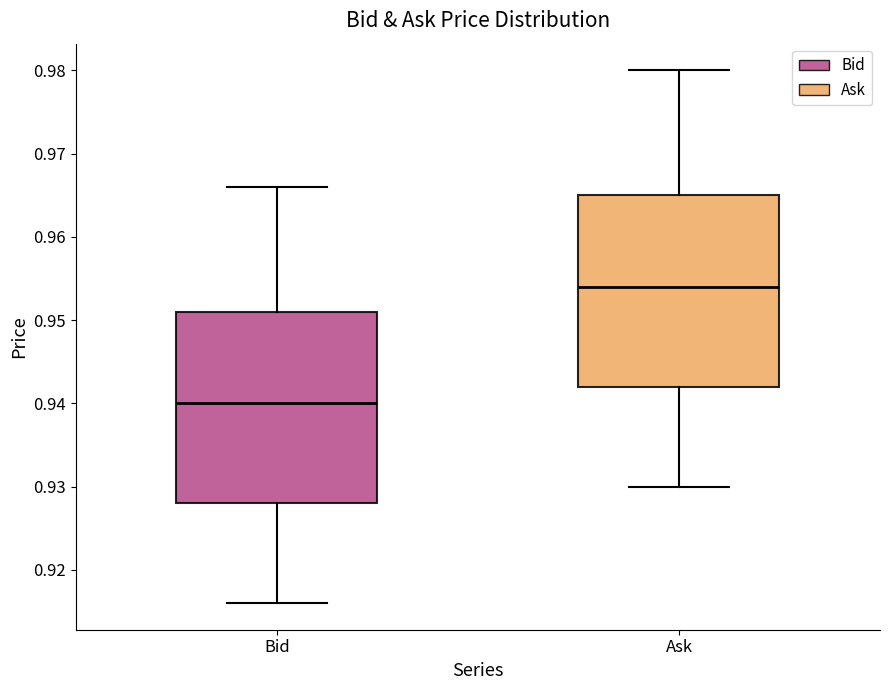

Reading left to right, read every box against the y-axis: the position of its median line, the range the box covers, and the ends of its whiskers. The values are not printed on the chart, so give them approximately, as read against the axis.

Bid: median 0.940, box 0.928 to 0.951, whiskers 0.916 to 0.966
Ask: median 0.954, box 0.942 to 0.965, whiskers 0.930 to 0.980